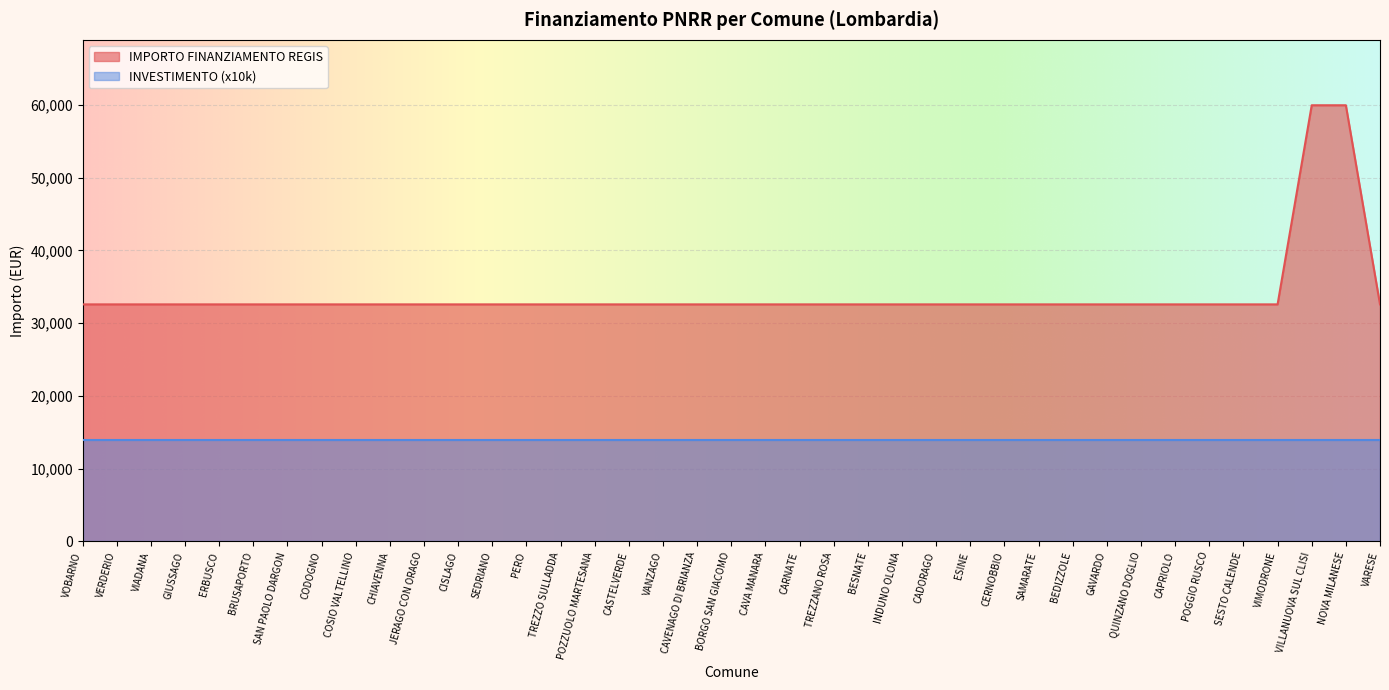

List the labels in order of value, smallest first.

VOBARNO, VERDERIO, VIADANA, GIUSSAGO, ERBUSCO, BRUSAPORTO, SAN PAOLO DARGON, CODOGNO, COSIO VALTELLINO, CHIAVENNA, JERAGO CON ORAGO, CISLAGO, SEDRIANO, PERO, TREZZO SULLADDA, POZZUOLO MARTESANA, CASTELVERDE, VANZAGO, CAVENAGO DI BRIANZA, BORGO SAN GIACOMO, CAVA MANARA, CARNATE, TREZZANO ROSA, BESNATE, INDUNO OLONA, CADORAGO, ESINE, CERNOBBIO, SAMARATE, BEDIZZOLE, GAVARDO, QUINZANO DOGLIO, CAPRIOLO, POGGIO RUSCO, SESTO CALENDE, VIMODRONE, VARESE, VILLANUOVA SUL CLISI, NOVA MILANESE